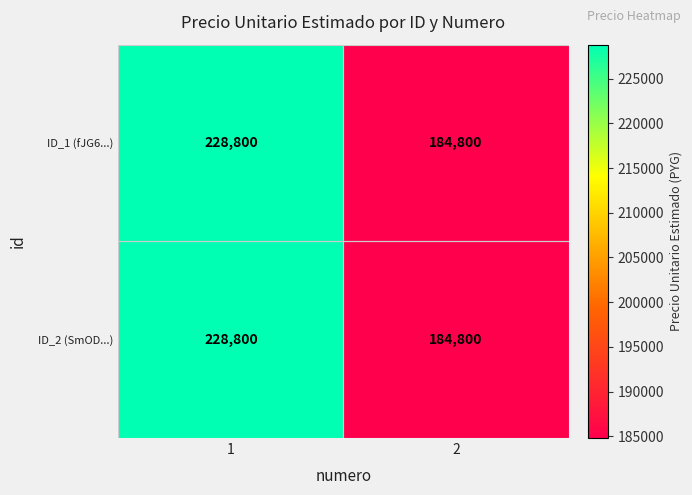

The value of ID_1 (fJG6...) at 1 is 228800. True or false?

True